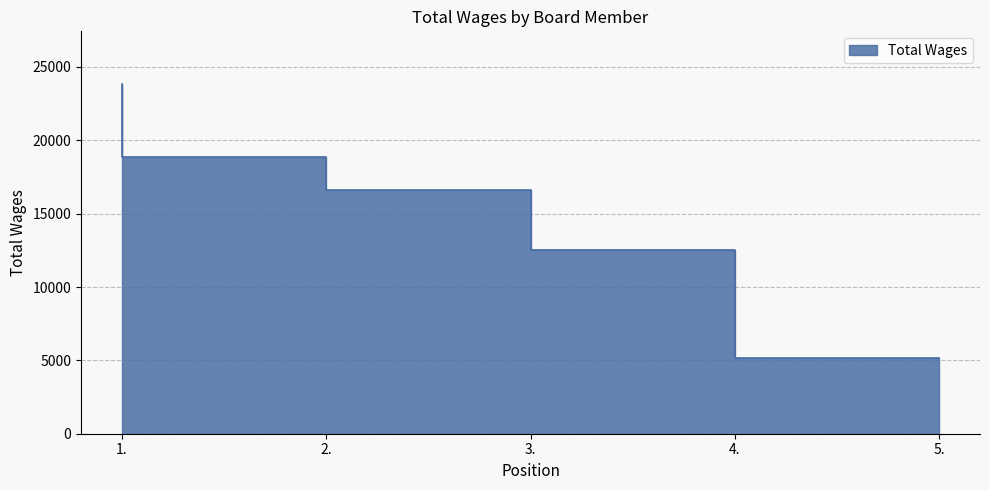

Reading right to left, transcribe all the data shown in this chart.

5185	12516	16597	18892	23850